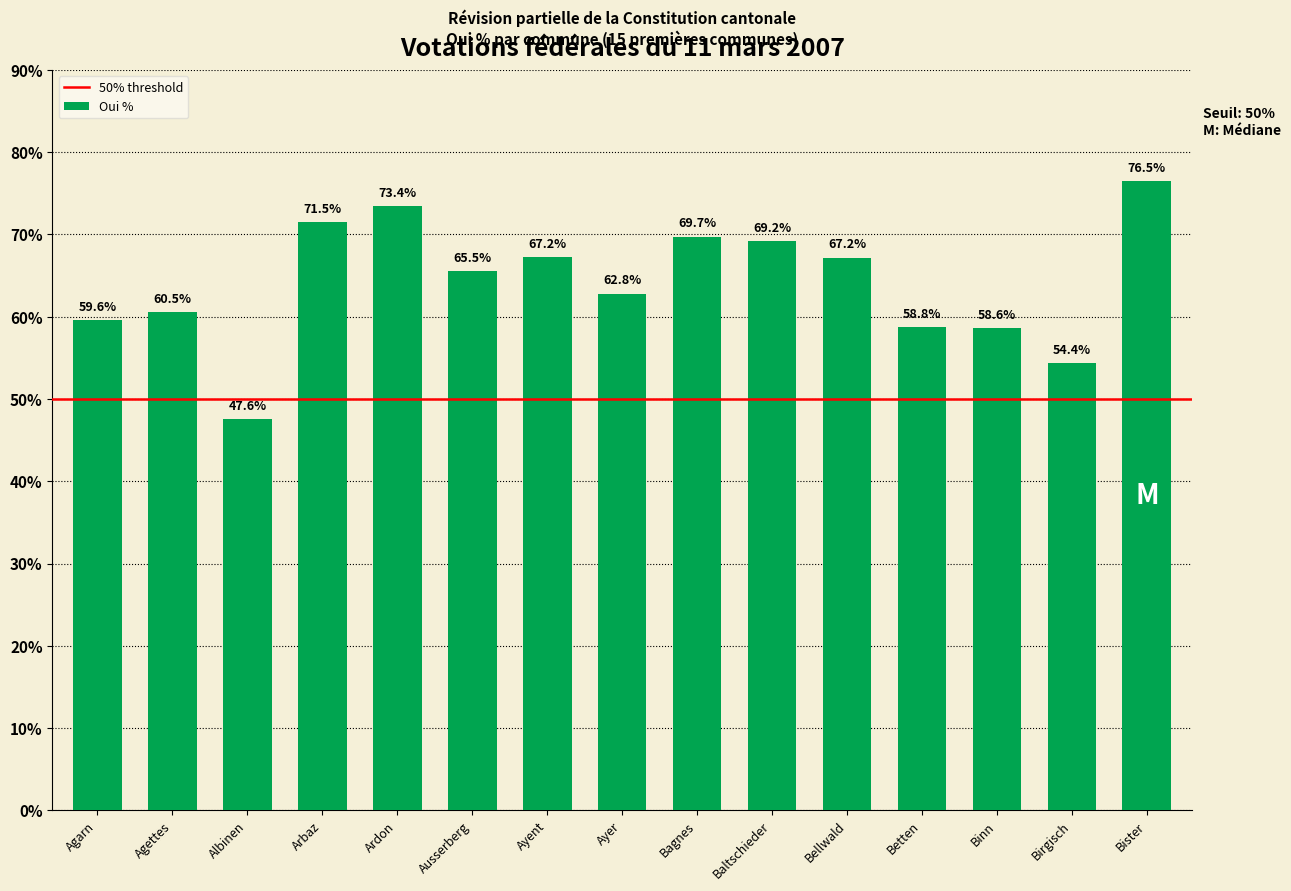

Is it true that the value at Bellwald is 67.2?

True